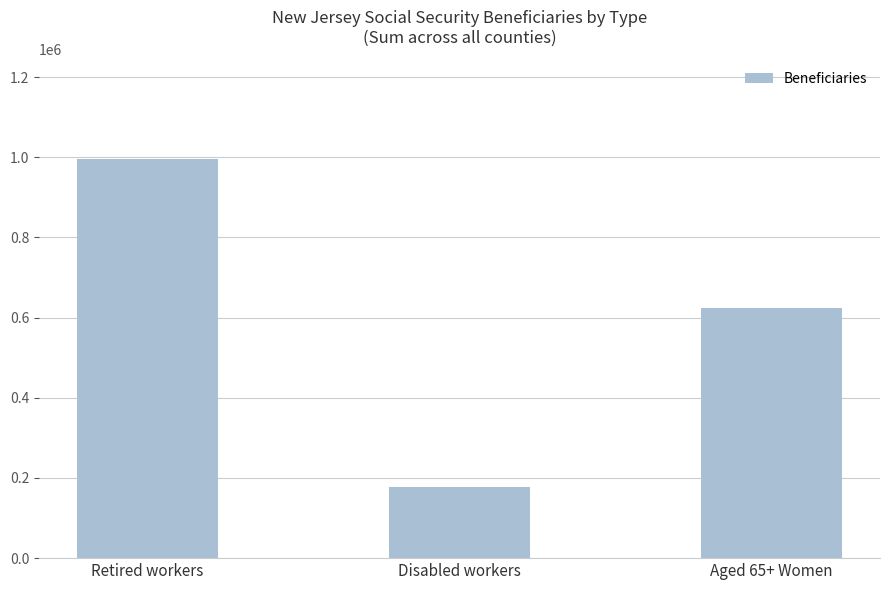

Reading left to right, transcribe all the data shown in this chart.

Retired workers=995695	Disabled workers=176930	Aged 65+ Women=623705